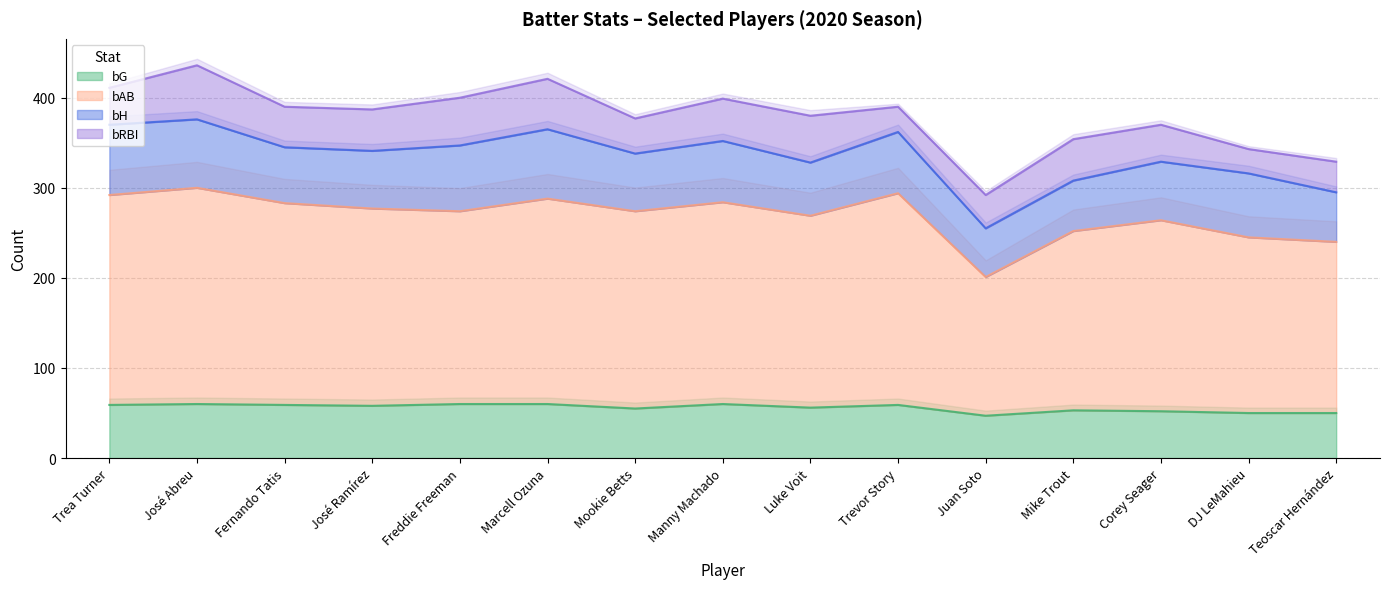

What is the difference between the second highest and minimum values in the bG series?

13